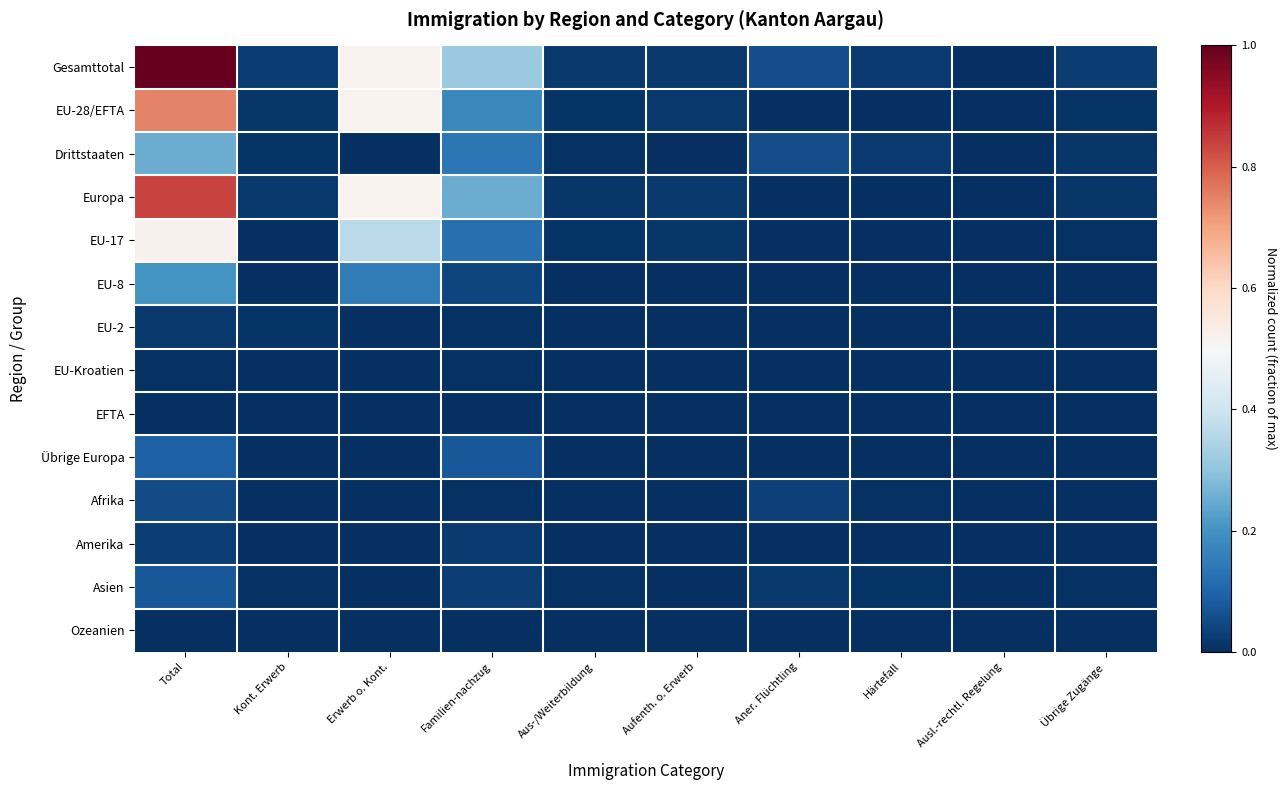

Reading left to right, extract all data points from this chart.

Gesamttotal: Total=1.0	Kont. Erwerb=0.0	Erwerb o. Kont.=0.5	Familien-nachzug=0.3	Aus-/Weiterbildung=0.0	Aufenth. o. Erwerb=0.0	Aner. Flüchtling=0.1	Härtefall=0.0	Ausl.-rechtl. Regelung=0.0	Übrige Zugänge=0.0
EU-28/EFTA: Total=0.7	Kont. Erwerb=0.0	Erwerb o. Kont.=0.5	Familien-nachzug=0.2	Aus-/Weiterbildung=0.0	Aufenth. o. Erwerb=0.0	Aner. Flüchtling=0.0	Härtefall=0.0	Ausl.-rechtl. Regelung=0.0	Übrige Zugänge=0.0
Drittstaaten: Total=0.3	Kont. Erwerb=0.0	Erwerb o. Kont.=0.0	Familien-nachzug=0.1	Aus-/Weiterbildung=0.0	Aufenth. o. Erwerb=0.0	Aner. Flüchtling=0.1	Härtefall=0.0	Ausl.-rechtl. Regelung=0.0	Übrige Zugänge=0.0
Europa: Total=0.8	Kont. Erwerb=0.0	Erwerb o. Kont.=0.5	Familien-nachzug=0.3	Aus-/Weiterbildung=0.0	Aufenth. o. Erwerb=0.0	Aner. Flüchtling=0.0	Härtefall=0.0	Ausl.-rechtl. Regelung=0.0	Übrige Zugänge=0.0
EU-17: Total=0.5	Kont. Erwerb=0.0	Erwerb o. Kont.=0.4	Familien-nachzug=0.1	Aus-/Weiterbildung=0.0	Aufenth. o. Erwerb=0.0	Aner. Flüchtling=0.0	Härtefall=0.0	Ausl.-rechtl. Regelung=0.0	Übrige Zugänge=0.0
EU-8: Total=0.2	Kont. Erwerb=0.0	Erwerb o. Kont.=0.2	Familien-nachzug=0.0	Aus-/Weiterbildung=0.0	Aufenth. o. Erwerb=0.0	Aner. Flüchtling=0.0	Härtefall=0.0	Ausl.-rechtl. Regelung=0.0	Übrige Zugänge=0.0
EU-2: Total=0.0	Kont. Erwerb=0.0	Erwerb o. Kont.=0.0	Familien-nachzug=0.0	Aus-/Weiterbildung=0.0	Aufenth. o. Erwerb=0.0	Aner. Flüchtling=0.0	Härtefall=0.0	Ausl.-rechtl. Regelung=0.0	Übrige Zugänge=0.0
EU-Kroatien: Total=0.0	Kont. Erwerb=0.0	Erwerb o. Kont.=0.0	Familien-nachzug=0.0	Aus-/Weiterbildung=0.0	Aufenth. o. Erwerb=0.0	Aner. Flüchtling=0.0	Härtefall=0.0	Ausl.-rechtl. Regelung=0.0	Übrige Zugänge=0.0
EFTA: Total=0.0	Kont. Erwerb=0.0	Erwerb o. Kont.=0.0	Familien-nachzug=0.0	Aus-/Weiterbildung=0.0	Aufenth. o. Erwerb=0.0	Aner. Flüchtling=0.0	Härtefall=0.0	Ausl.-rechtl. Regelung=0.0	Übrige Zugänge=0.0
Übrige Europa: Total=0.1	Kont. Erwerb=0.0	Erwerb o. Kont.=0.0	Familien-nachzug=0.1	Aus-/Weiterbildung=0.0	Aufenth. o. Erwerb=0.0	Aner. Flüchtling=0.0	Härtefall=0.0	Ausl.-rechtl. Regelung=0.0	Übrige Zugänge=0.0
Afrika: Total=0.1	Kont. Erwerb=0.0	Erwerb o. Kont.=0.0	Familien-nachzug=0.0	Aus-/Weiterbildung=0.0	Aufenth. o. Erwerb=0.0	Aner. Flüchtling=0.0	Härtefall=0.0	Ausl.-rechtl. Regelung=0.0	Übrige Zugänge=0.0
Amerika: Total=0.0	Kont. Erwerb=0.0	Erwerb o. Kont.=0.0	Familien-nachzug=0.0	Aus-/Weiterbildung=0.0	Aufenth. o. Erwerb=0.0	Aner. Flüchtling=0.0	Härtefall=0.0	Ausl.-rechtl. Regelung=0.0	Übrige Zugänge=0.0
Asien: Total=0.1	Kont. Erwerb=0.0	Erwerb o. Kont.=0.0	Familien-nachzug=0.0	Aus-/Weiterbildung=0.0	Aufenth. o. Erwerb=0.0	Aner. Flüchtling=0.0	Härtefall=0.0	Ausl.-rechtl. Regelung=0.0	Übrige Zugänge=0.0
Ozeanien: Total=0.0	Kont. Erwerb=0.0	Erwerb o. Kont.=0.0	Familien-nachzug=0.0	Aus-/Weiterbildung=0.0	Aufenth. o. Erwerb=0.0	Aner. Flüchtling=0.0	Härtefall=0.0	Ausl.-rechtl. Regelung=0.0	Übrige Zugänge=0.0